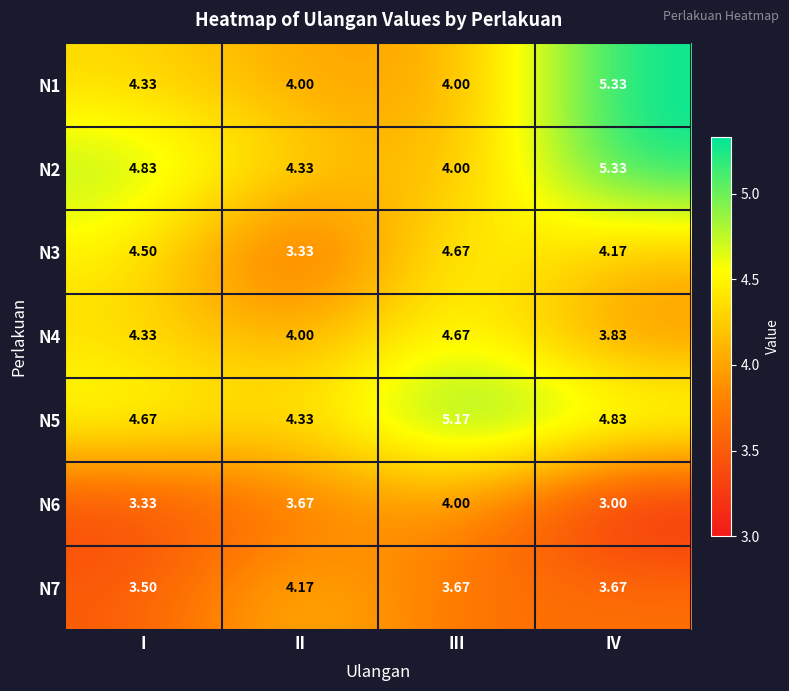

At which label is N7 closest to 3?

I